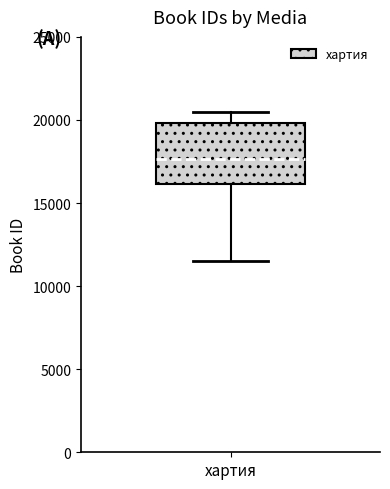

Where does the lower whisker of the box for хартия end on the y-axis? The values are not printed on the chart, so give them approximately, as read against the axis.

11500